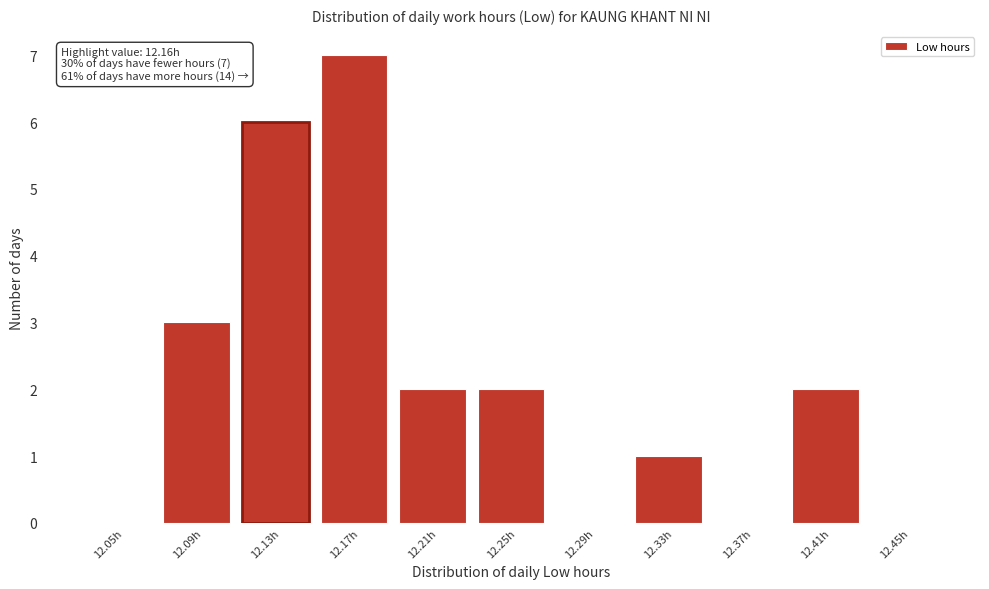

Reading right to left, extract all data points from this chart.

12.45h=0	12.41h=2	12.37h=0	12.33h=1	12.29h=0	12.25h=2	12.21h=2	12.17h=7	12.13h=6	12.09h=3	12.05h=0